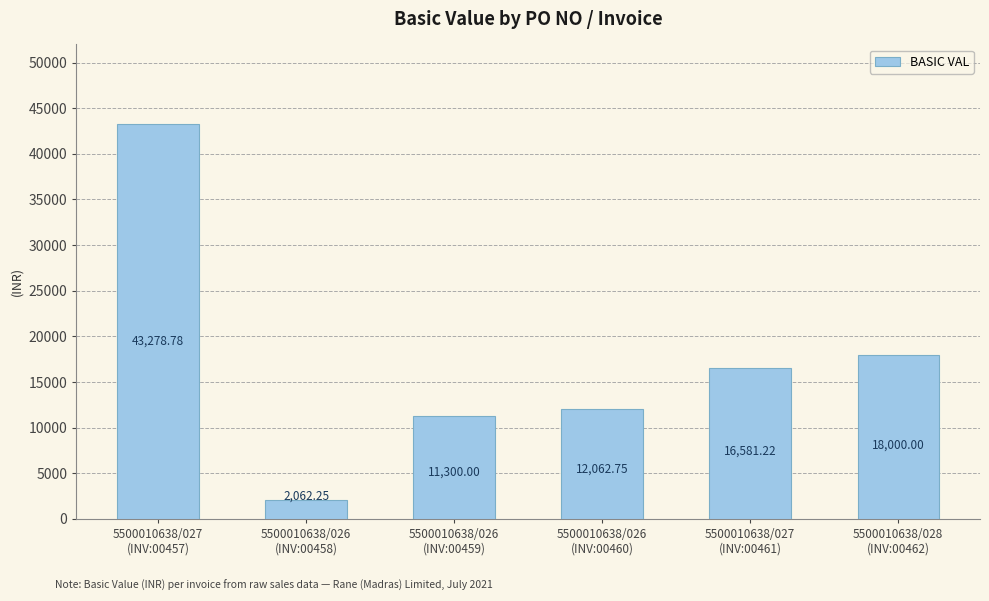

Where is the data nearest to the value 22670?

5500010638/028
(INV:00462)